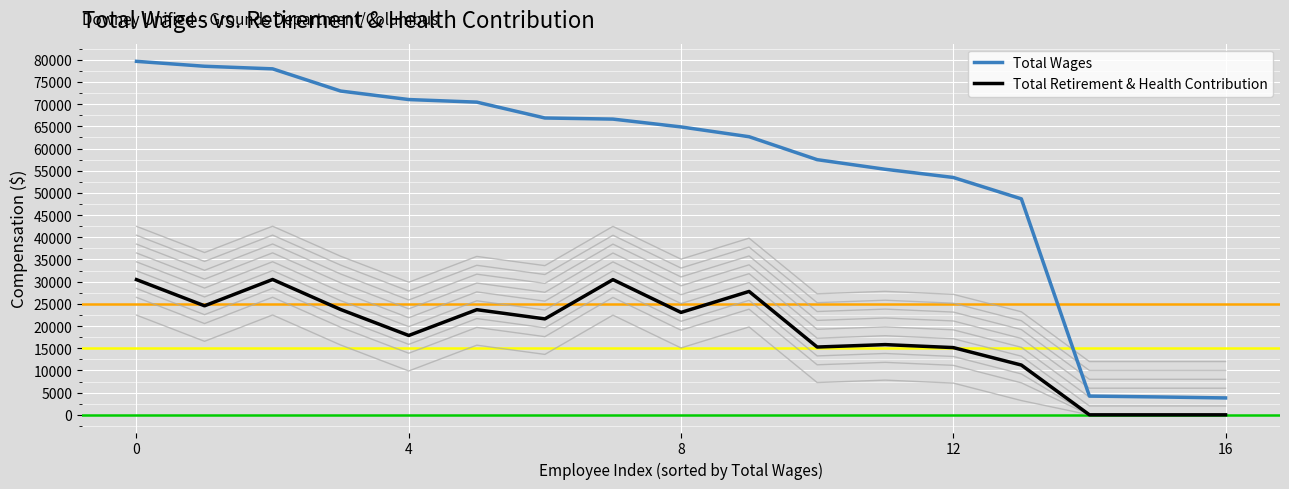

What is the label of the 8th point from the right?

9